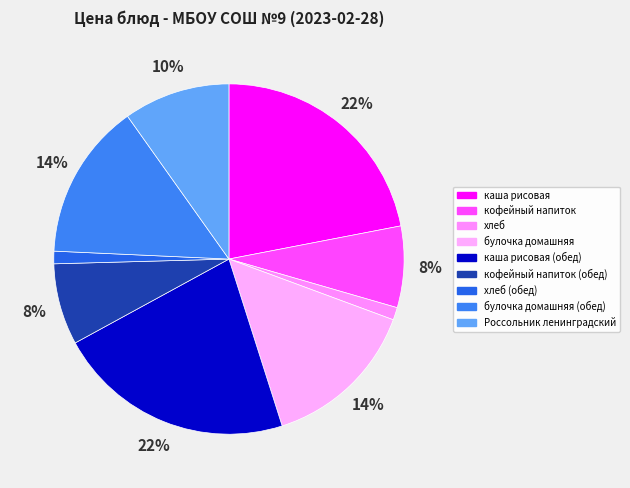

Between хлеб (обед) and кофейный напиток (обед), which is larger?

кофейный напиток (обед)